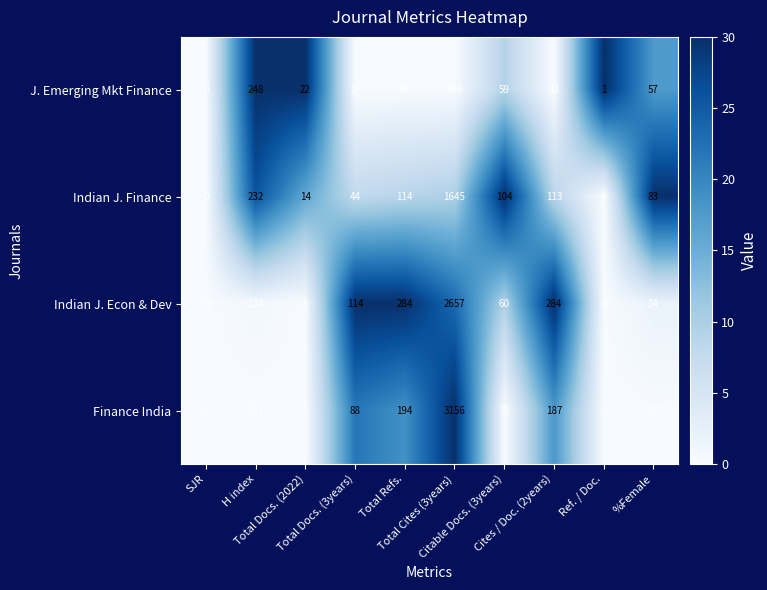

Which series has the largest range (max minus min)?

Finance India